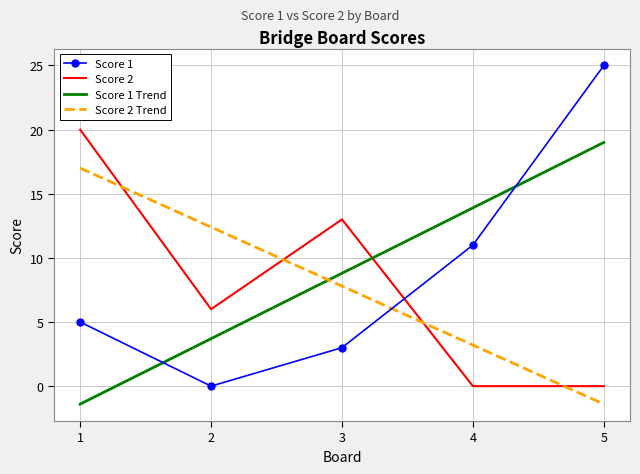

At which category is the sum across all series the highest?

5